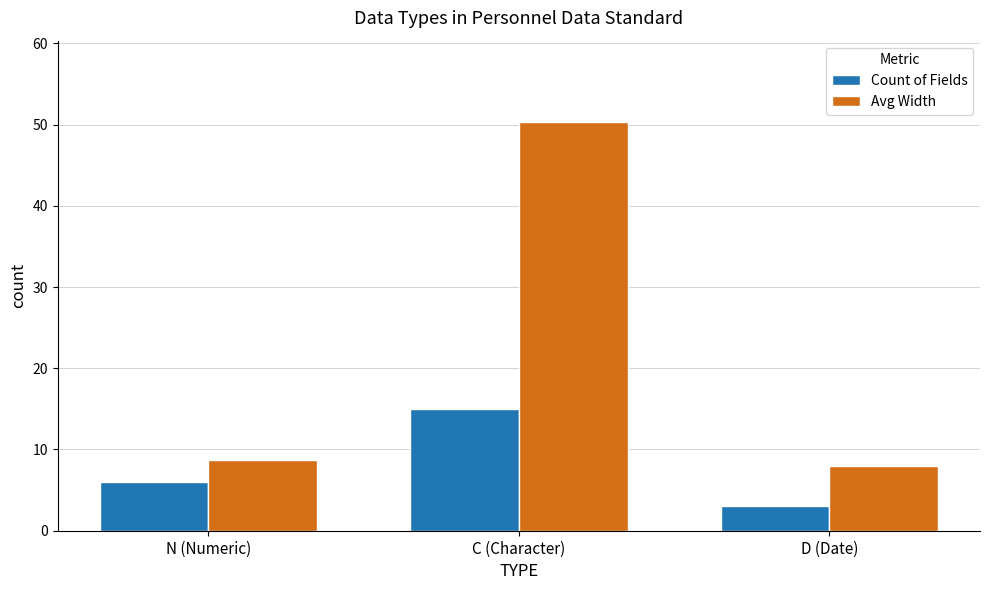

What is the sum of the Count of Fields values at D (Date) and N (Numeric)?

9.0